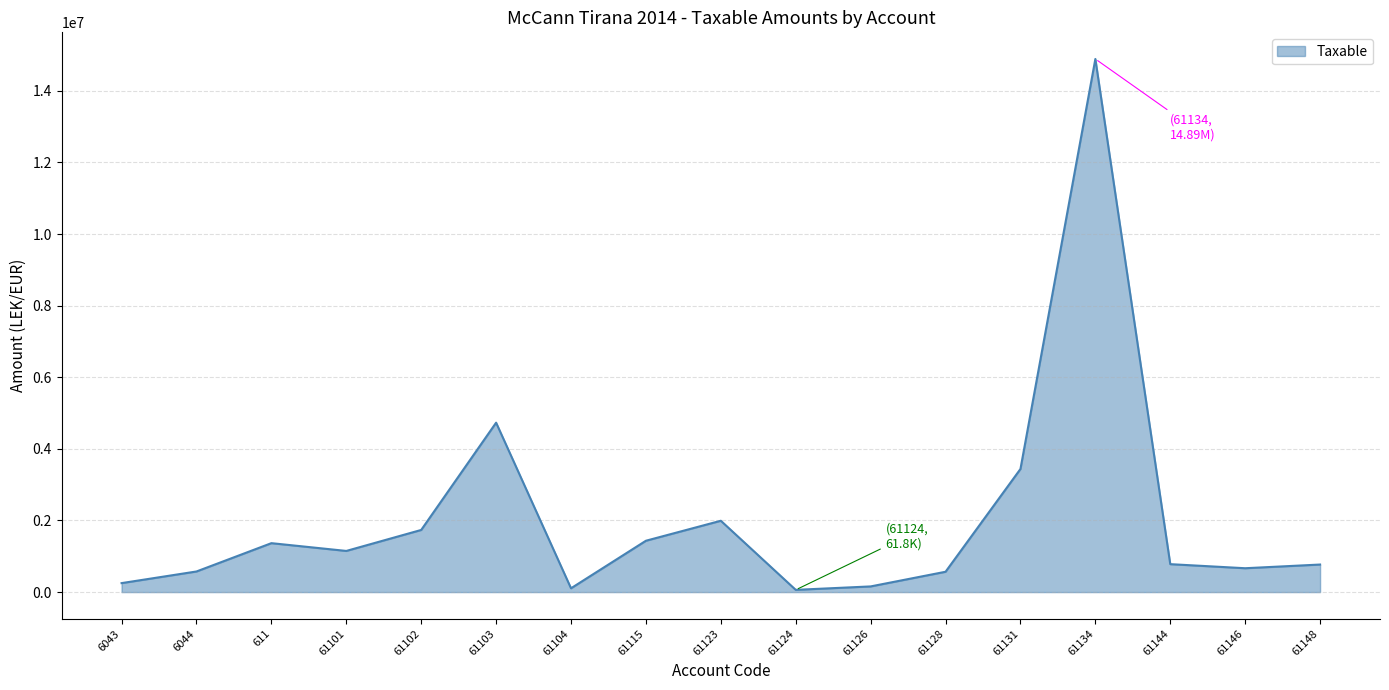

What is the difference between the values at 61101 and 61131?

2288944.8